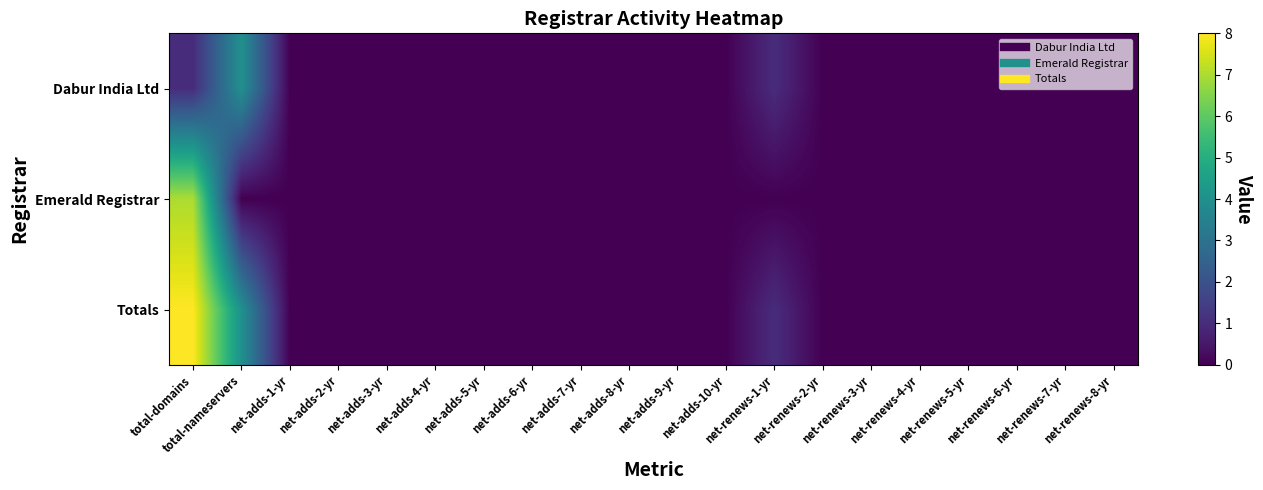

Reading right to left, extract all data points from this chart.

Dabur India Ltd: net-renews-8-yr=0	net-renews-7-yr=0	net-renews-6-yr=0	net-renews-5-yr=0	net-renews-4-yr=0	net-renews-3-yr=0	net-renews-2-yr=0	net-renews-1-yr=1	net-adds-10-yr=0	net-adds-9-yr=0	net-adds-8-yr=0	net-adds-7-yr=0	net-adds-6-yr=0	net-adds-5-yr=0	net-adds-4-yr=0	net-adds-3-yr=0	net-adds-2-yr=0	net-adds-1-yr=0	total-nameservers=4	total-domains=1
Emerald Registrar: net-renews-8-yr=0	net-renews-7-yr=0	net-renews-6-yr=0	net-renews-5-yr=0	net-renews-4-yr=0	net-renews-3-yr=0	net-renews-2-yr=0	net-renews-1-yr=0	net-adds-10-yr=0	net-adds-9-yr=0	net-adds-8-yr=0	net-adds-7-yr=0	net-adds-6-yr=0	net-adds-5-yr=0	net-adds-4-yr=0	net-adds-3-yr=0	net-adds-2-yr=0	net-adds-1-yr=0	total-nameservers=0	total-domains=7
Totals: net-renews-8-yr=0	net-renews-7-yr=0	net-renews-6-yr=0	net-renews-5-yr=0	net-renews-4-yr=0	net-renews-3-yr=0	net-renews-2-yr=0	net-renews-1-yr=1	net-adds-10-yr=0	net-adds-9-yr=0	net-adds-8-yr=0	net-adds-7-yr=0	net-adds-6-yr=0	net-adds-5-yr=0	net-adds-4-yr=0	net-adds-3-yr=0	net-adds-2-yr=0	net-adds-1-yr=0	total-nameservers=4	total-domains=8